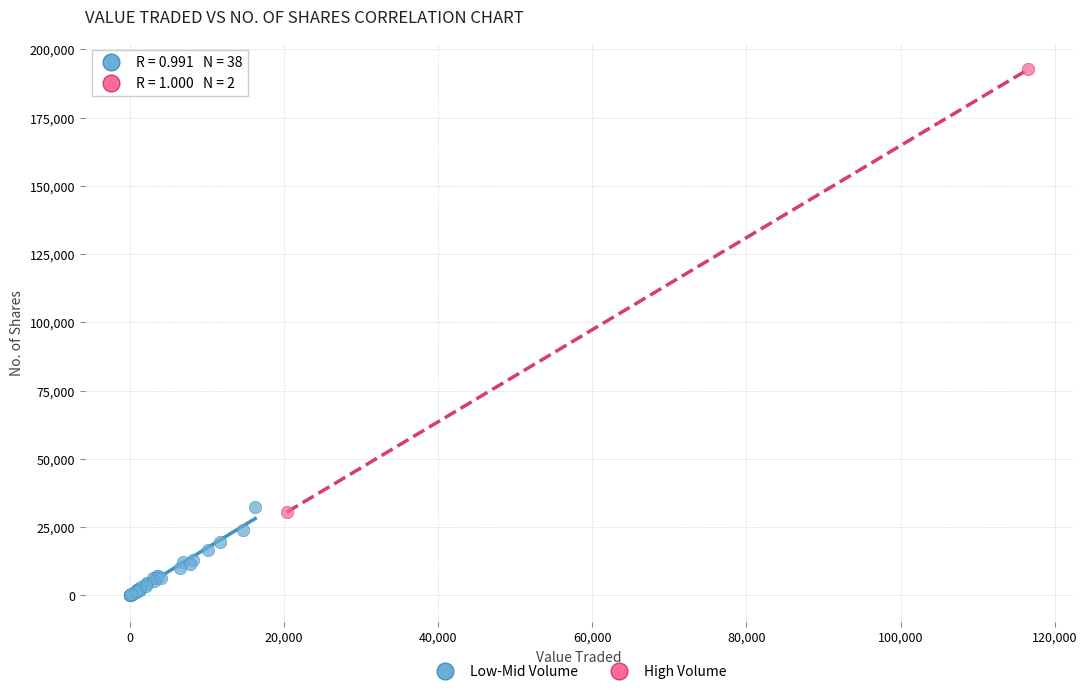

What are all the series names shown in the legend?

Low-Mid Volume, High Volume